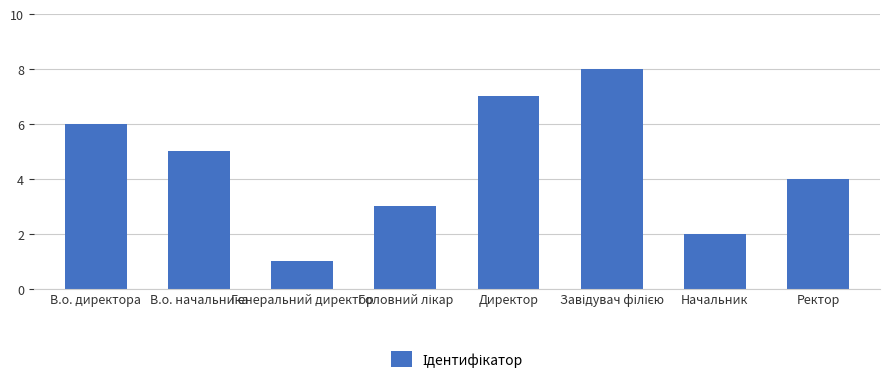

What is the value of the 3rd bar from the left?

1